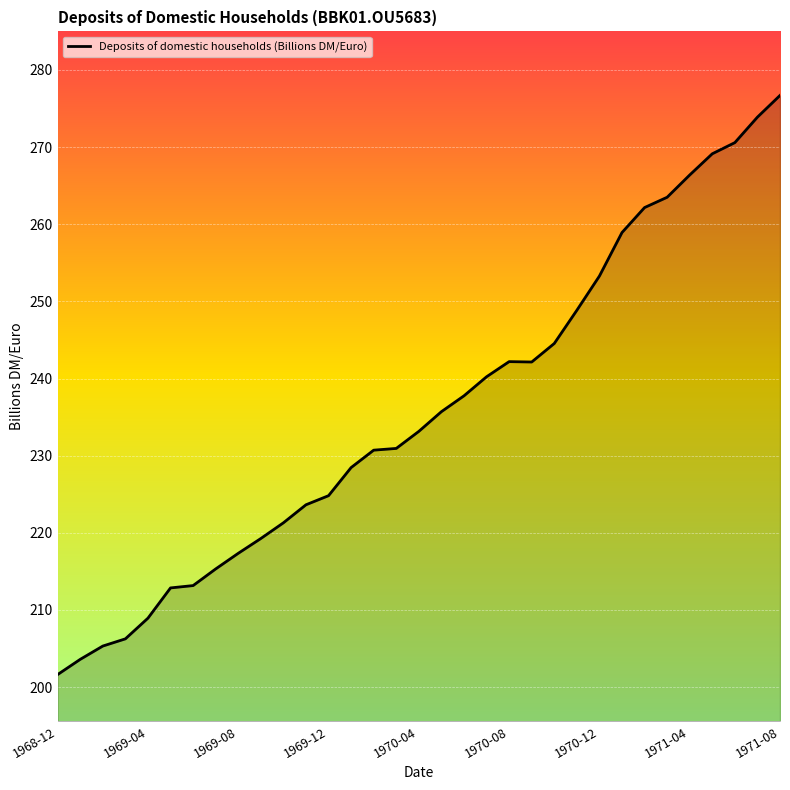

What is the difference between the maximum and minimum values?

75.1